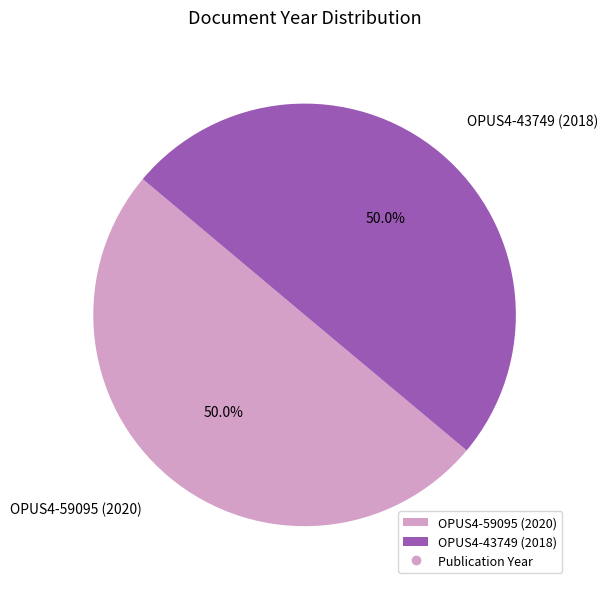

What percentage do OPUS4-43749 (2018) and OPUS4-59095 (2020) together represent?

100.0%